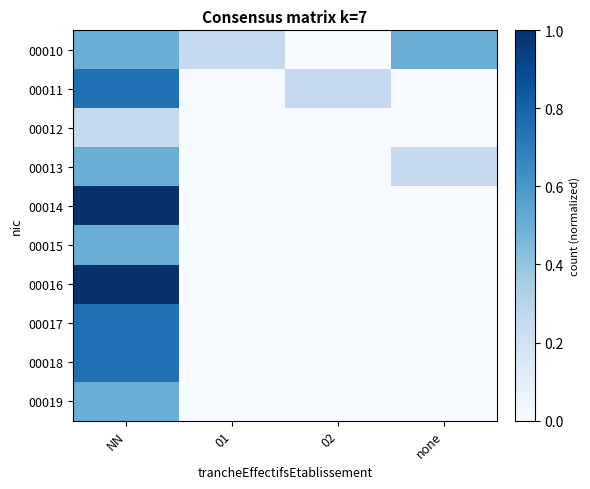

At which category is the sum across all series the highest?

NN